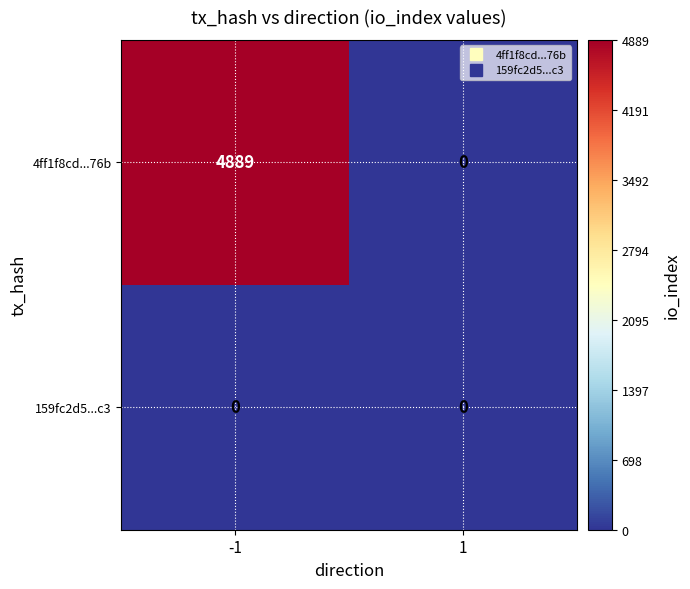

The 4ff1f8cd...76b series shows 4889 at -1. True or false?

True